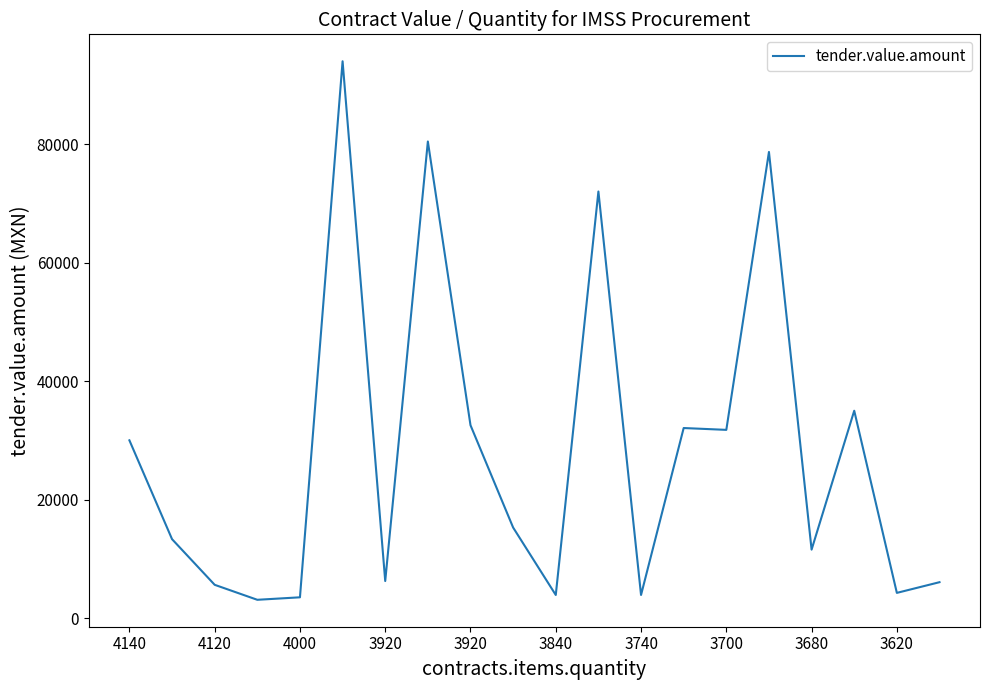

What is the difference between the maximum and minimum values?

90901.0